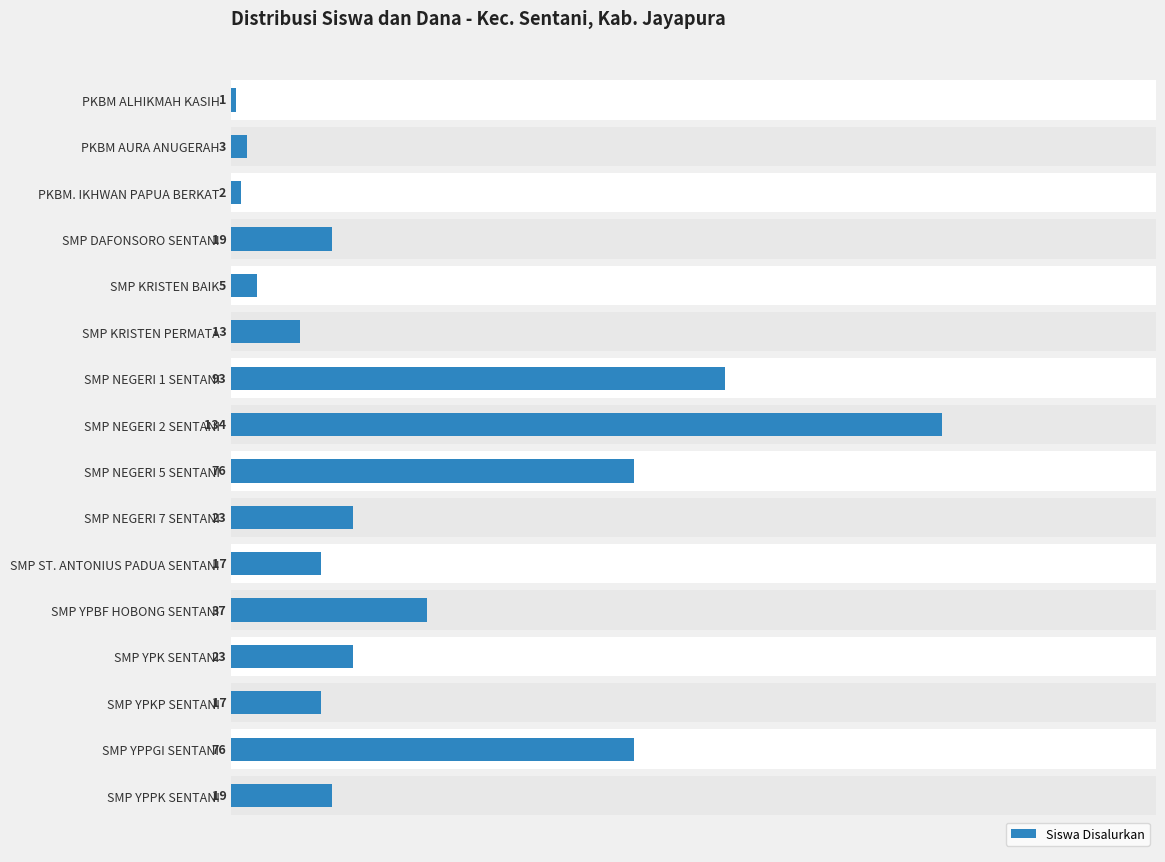

What is the smallest value displayed?

1